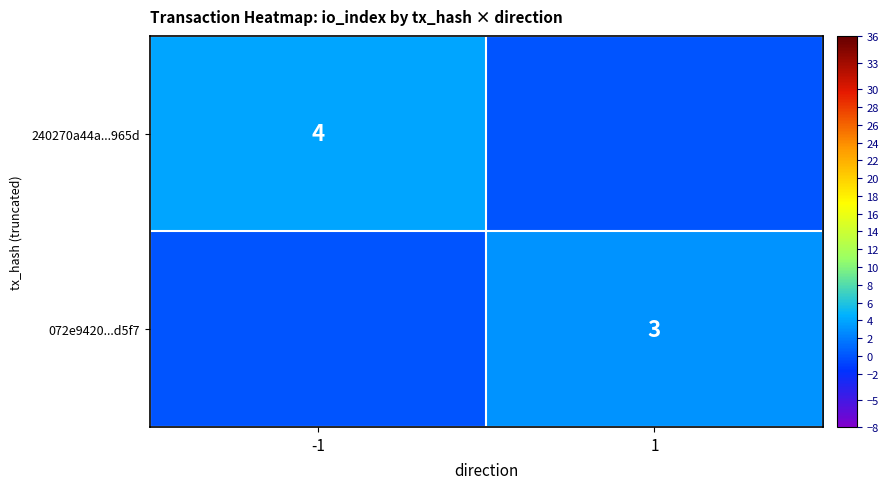

Is the value of 072e9420...d5f7 at 1 greater than the value of 240270a44a...965d at -1?

No